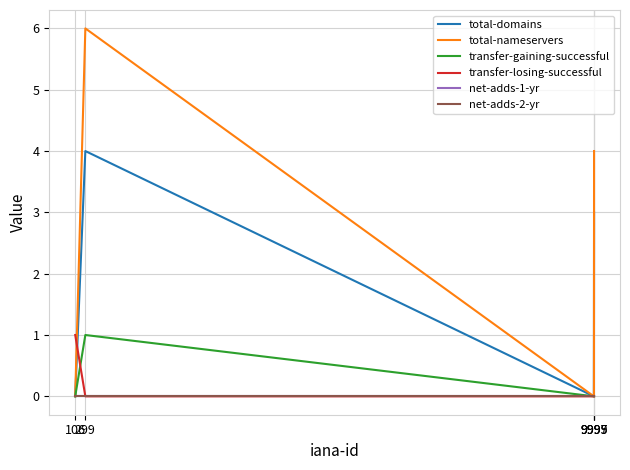

Does the chart have visible grid lines?

Yes